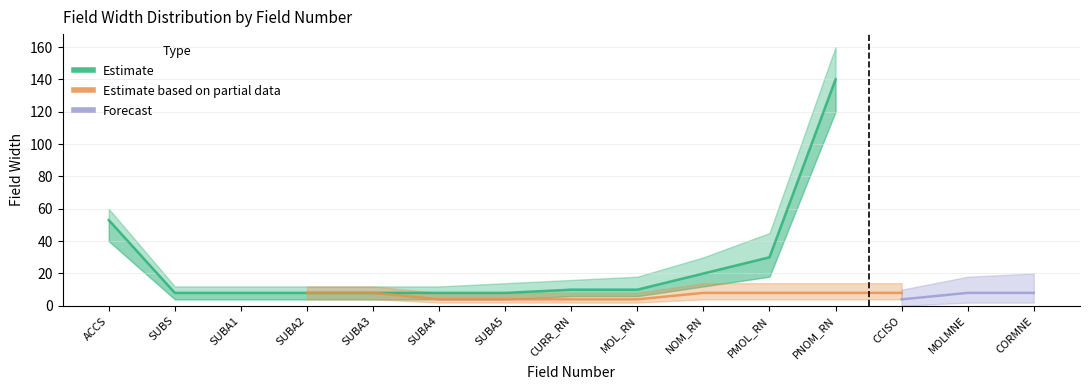

Which series has the largest range (max minus min)?

Estimate